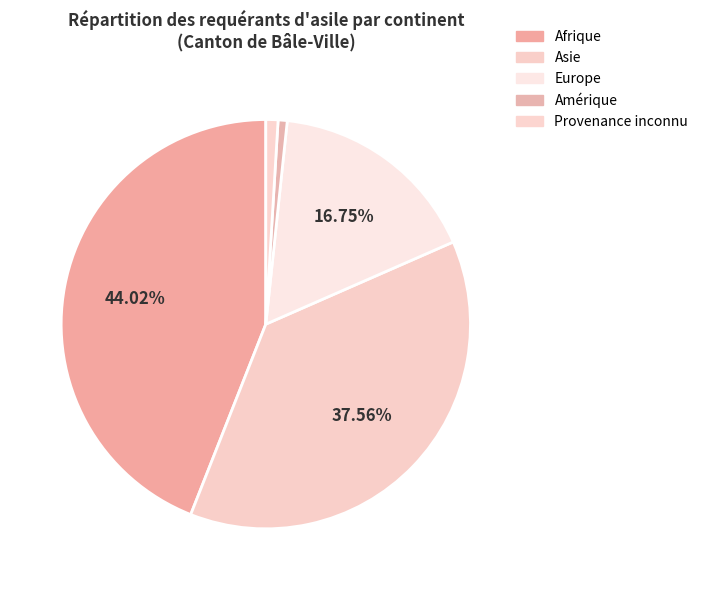

Is there any slice that represents more than half of the pie?

No